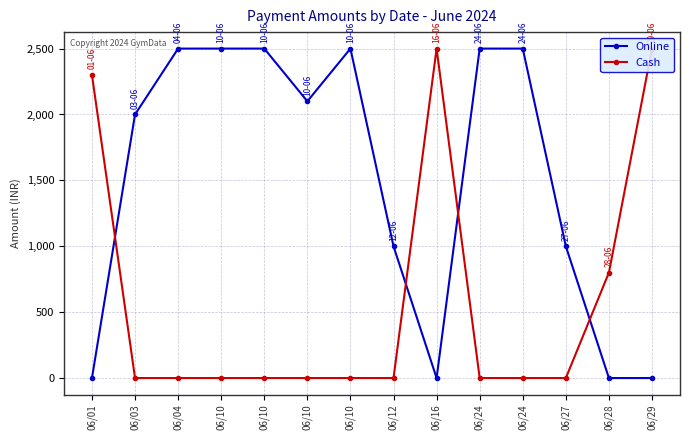

Reading left to right, transcribe all the data shown in this chart.

Online: 06/01=0	06/03=2000	06/04=2500	06/10=2500	06/10=2500	06/10=2100	06/10=2500	06/12=1000	06/16=0	06/24=2500	06/24=2500	06/27=1000	06/28=0	06/29=0
Cash: 06/01=2300	06/03=0	06/04=0	06/10=0	06/10=0	06/10=0	06/10=0	06/12=0	06/16=2500	06/24=0	06/24=0	06/27=0	06/28=800	06/29=2500